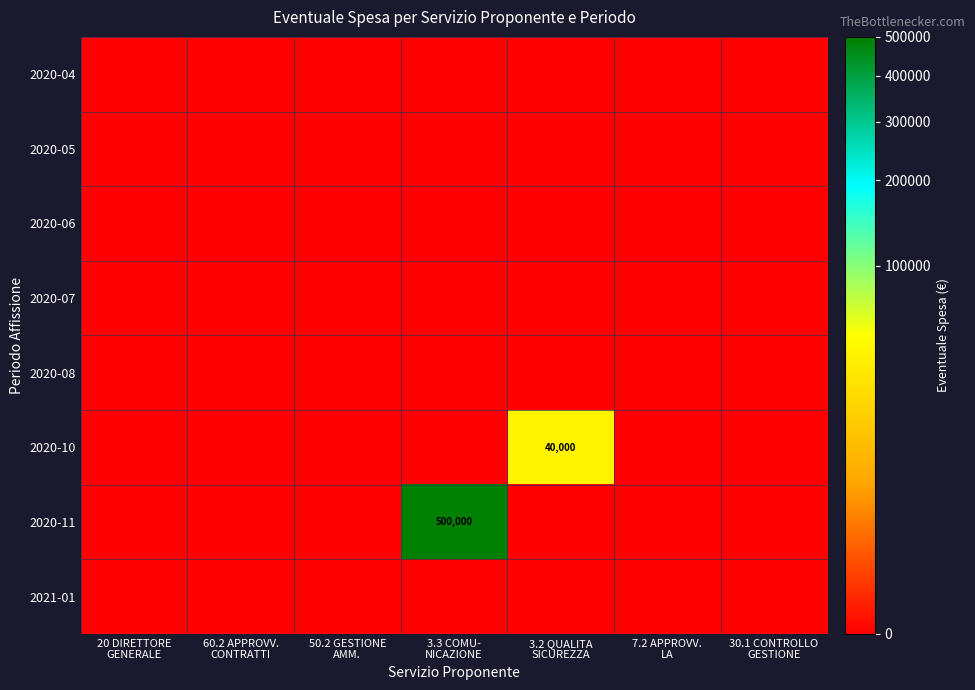

List the labels in order of 2020-05 value, smallest first.

20 DIRETTORE GENERALE, 60.2 APPROVV. CONTRATTI, 50.2 GESTIONE AMM., 3.3 COMU- NICAZIONE, 3.2 QUALITA SICUREZZA, 7.2 APPROVV. LA, 30.1 CONTROLLO GESTIONE